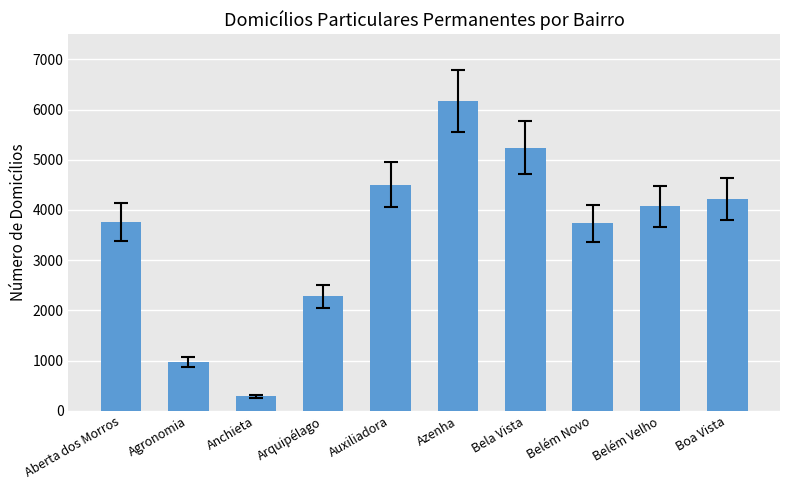

What is the difference between the values at Arquipélago and Anchieta?

1993